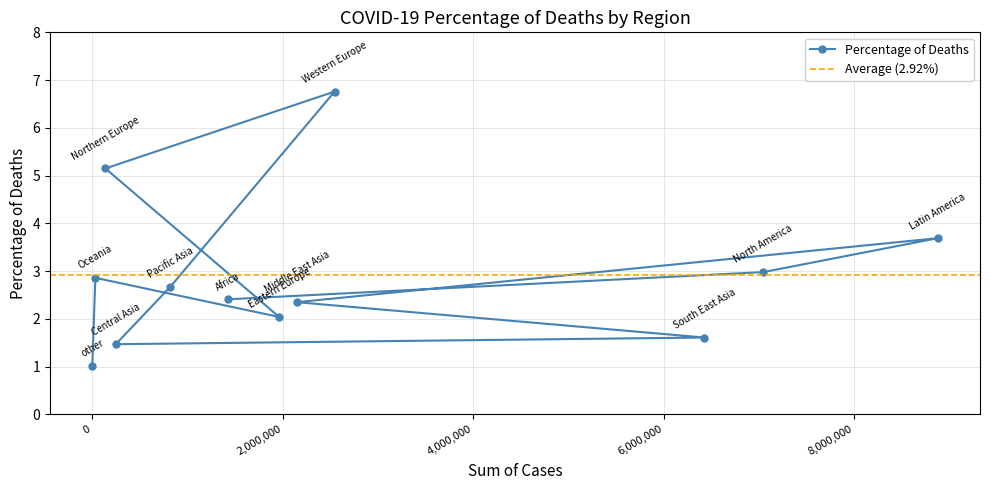

Reading left to right, transcribe all the data shown in this chart.

Africa=2.4	North America=3.0	Latin America=3.7	Middle East Asia=2.4	South East Asia=1.6	Central Asia=1.5	Pacific Asia=2.7	Western Europe=6.8	Northern Europe=5.2	Eastern Europe=2.0	Oceania=2.9	other=1.0